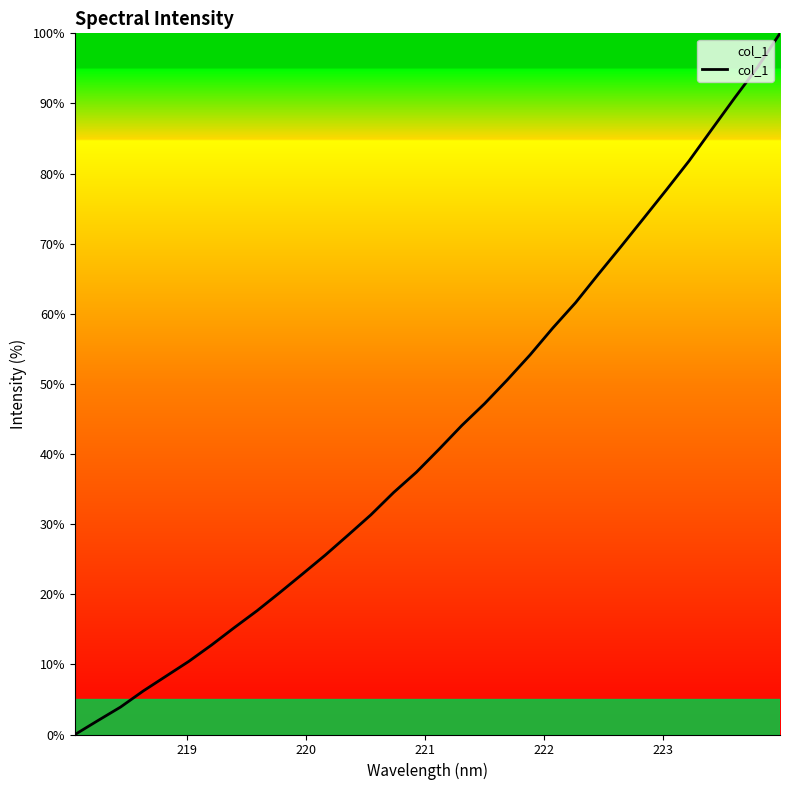

What is the greatest value displayed?

100.0